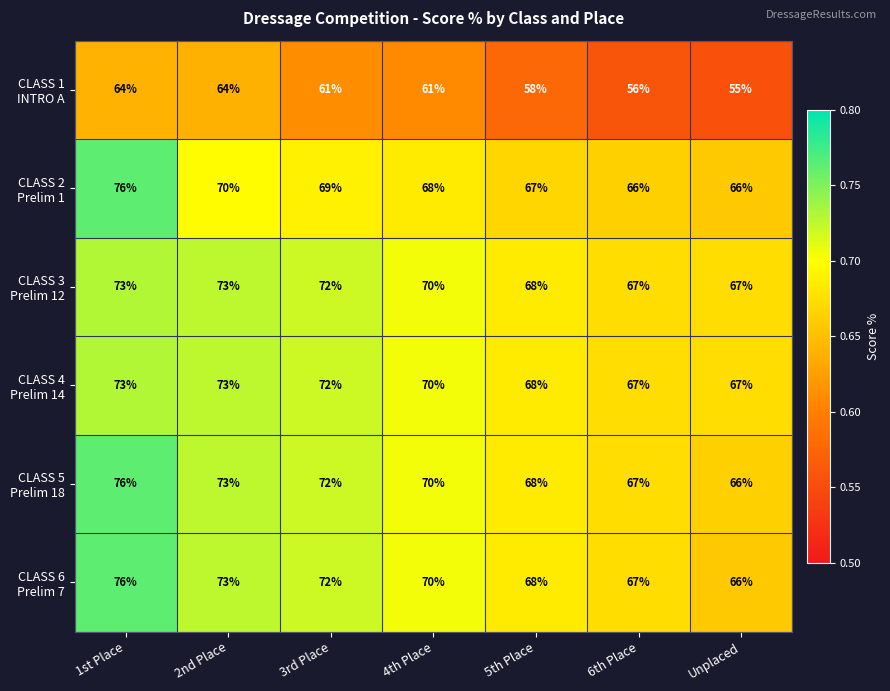

What is the greatest value displayed?

76